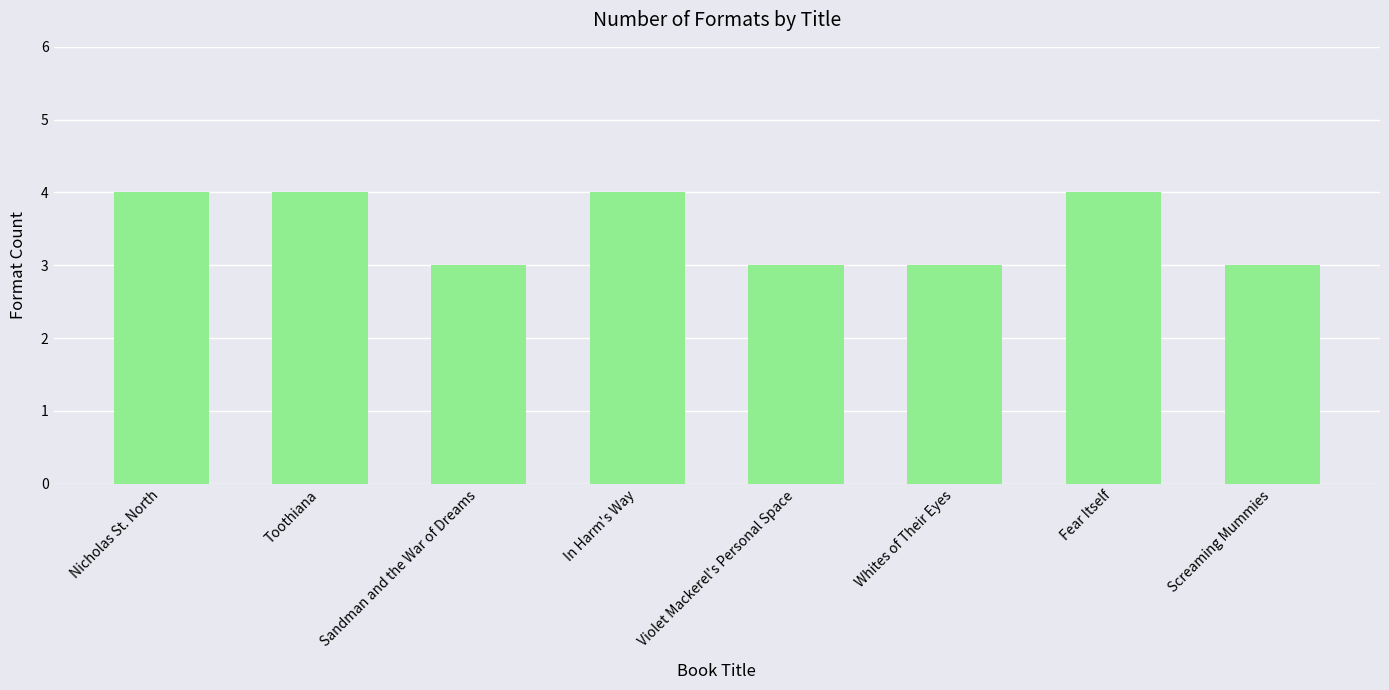

Is it true that the value at Screaming Mummies is 5?

False